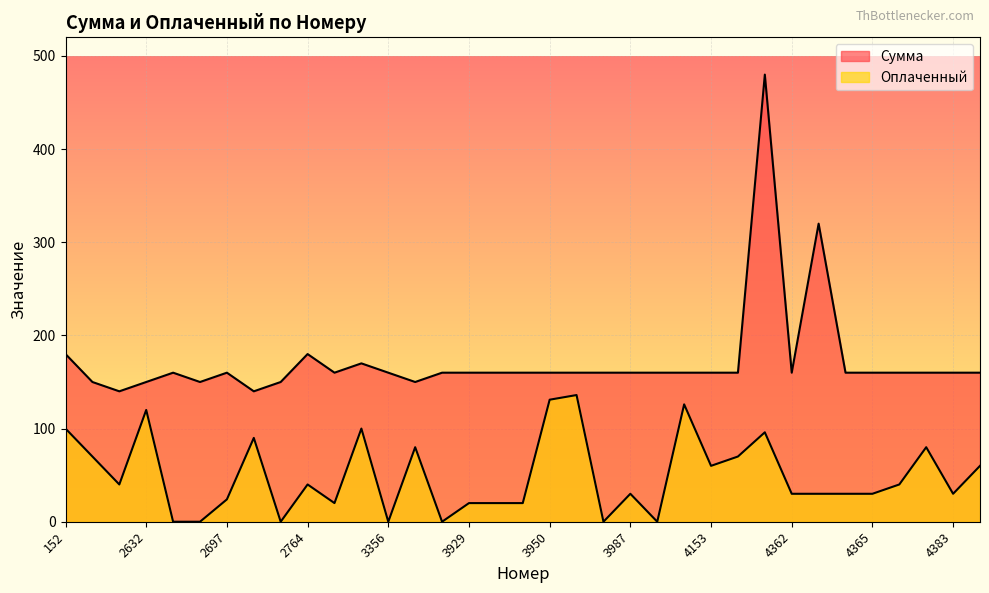

At how many categories does at least one series exceed 53?

35